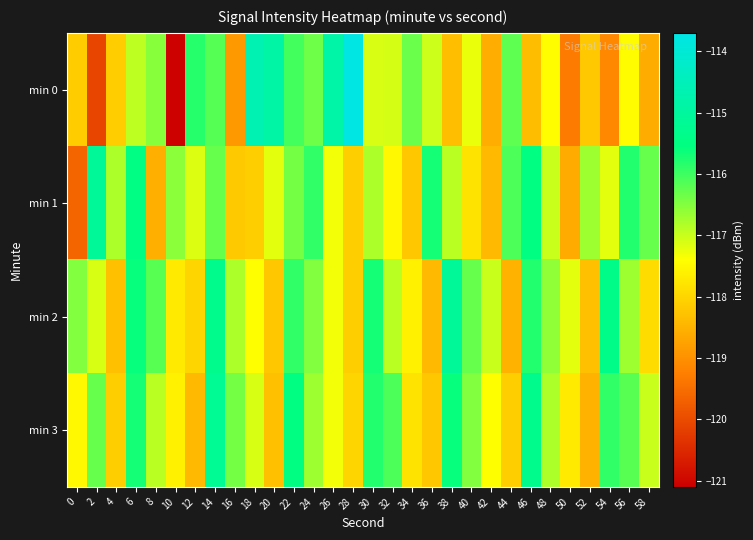

Between 52 and 8, which is larger?

8